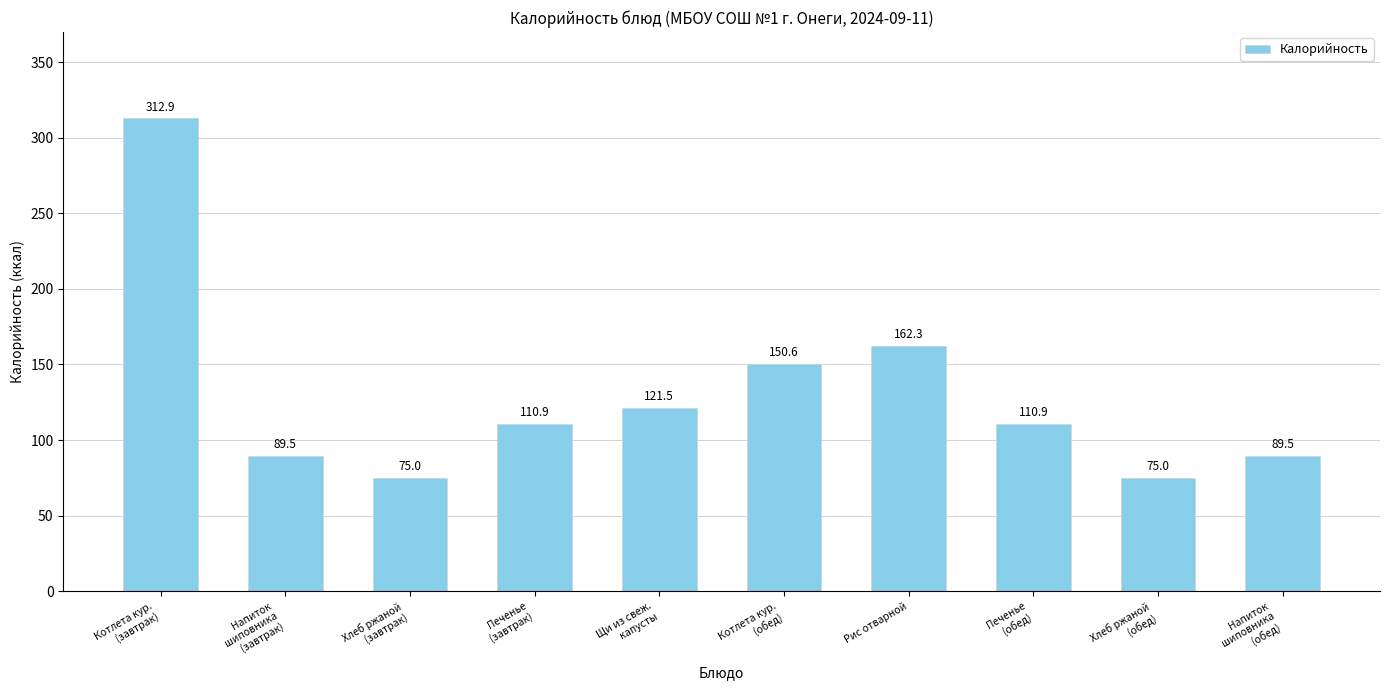

What is the difference between the maximum and minimum values?

237.9